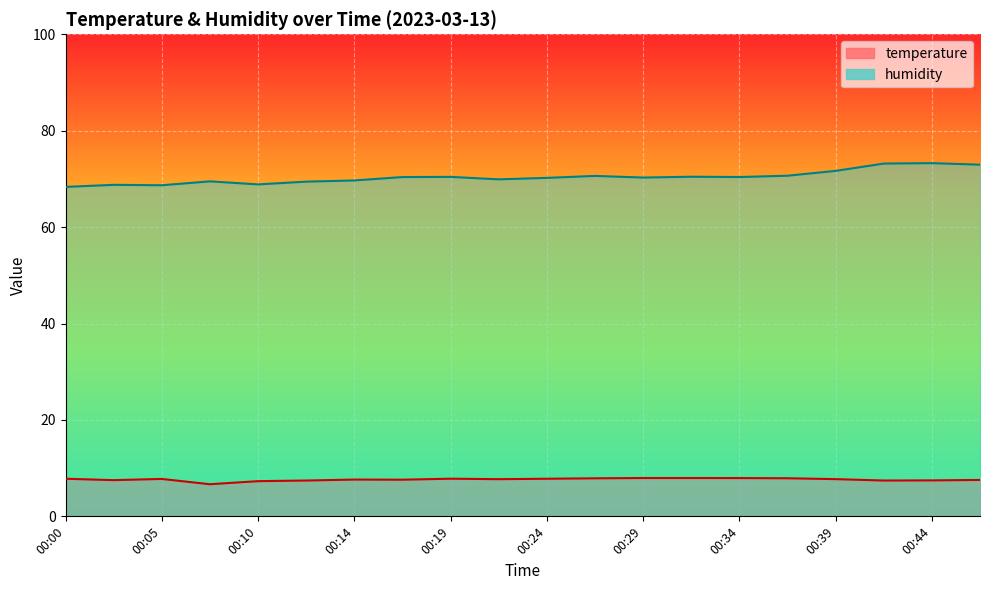

What is the difference between the highest and lowest values at 00:12?

62.0